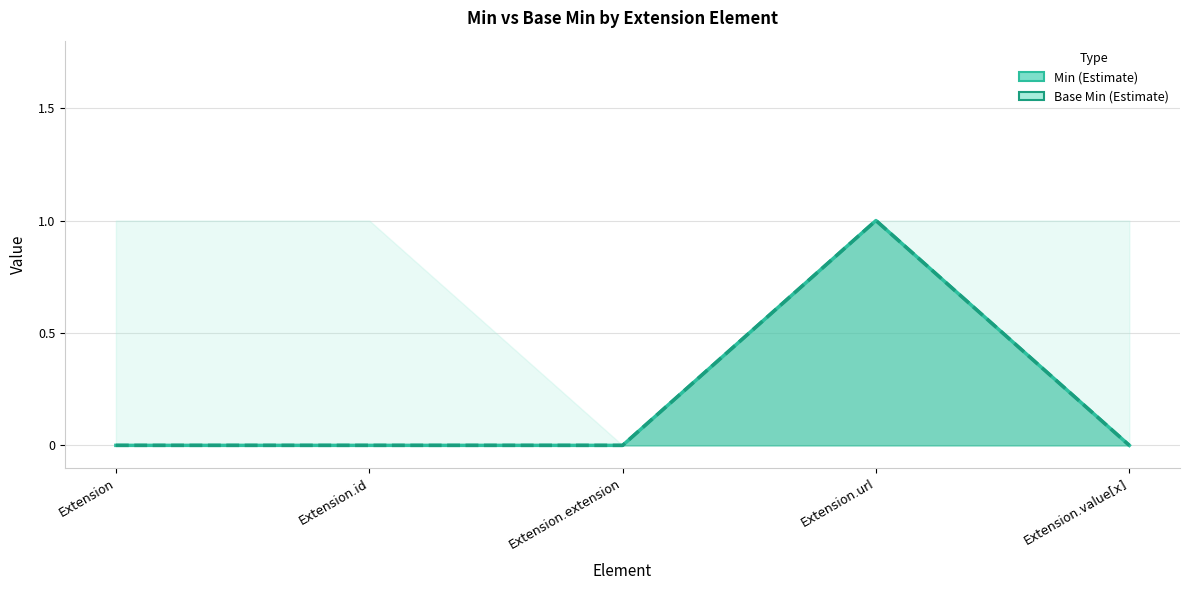

Is it true that Base Min equals 0 at Extension.value[x]?

True